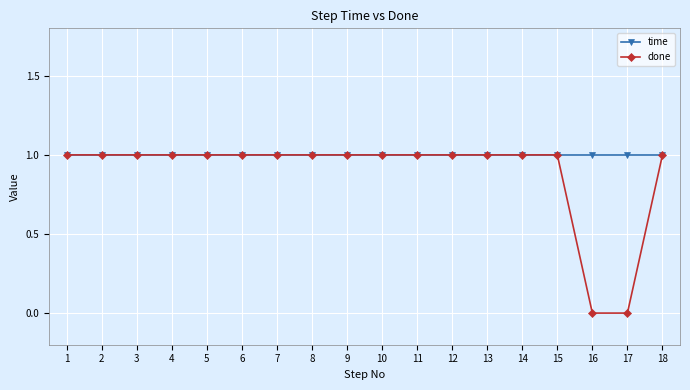

Does the chart display data point markers on the line(s)?

Yes